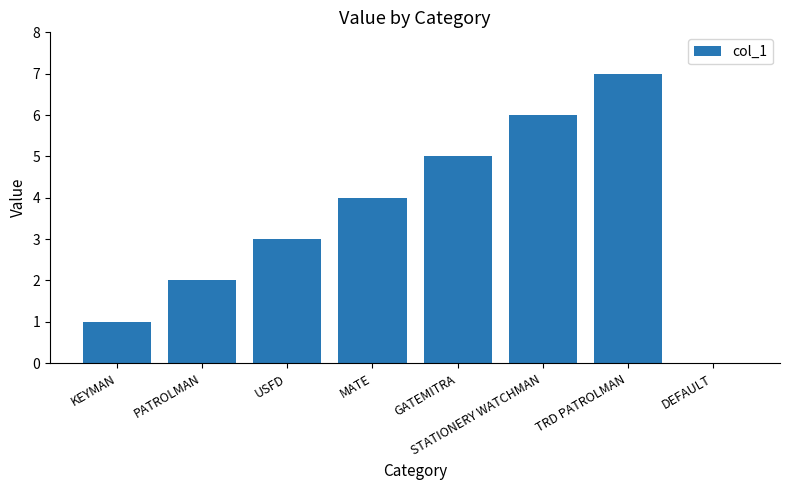

Is it true that the value at STATIONERY WATCHMAN is 6?

True